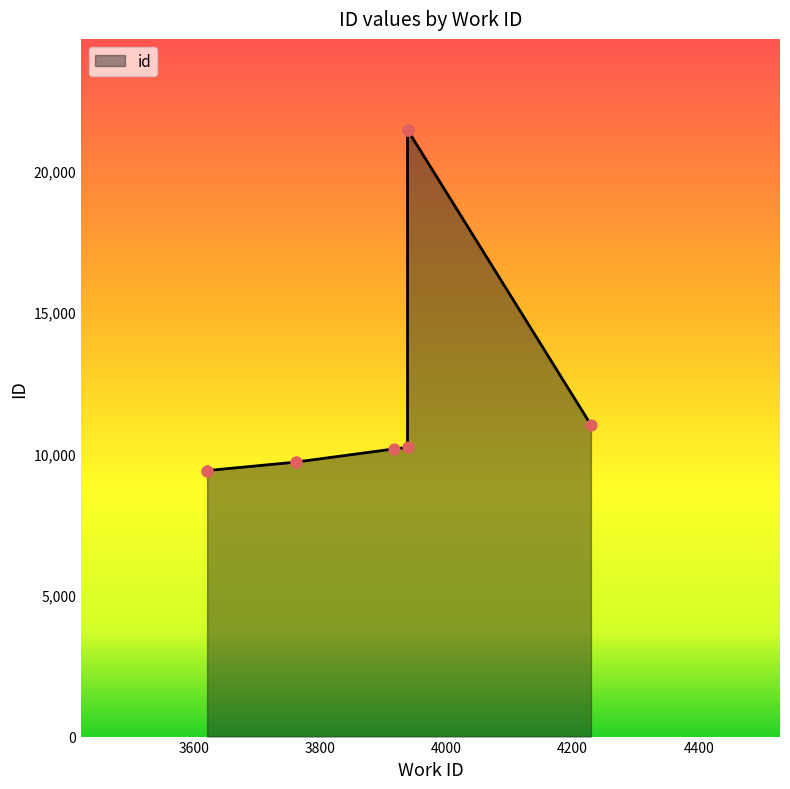

What is the change in value from 3761 to 3938?

+11724